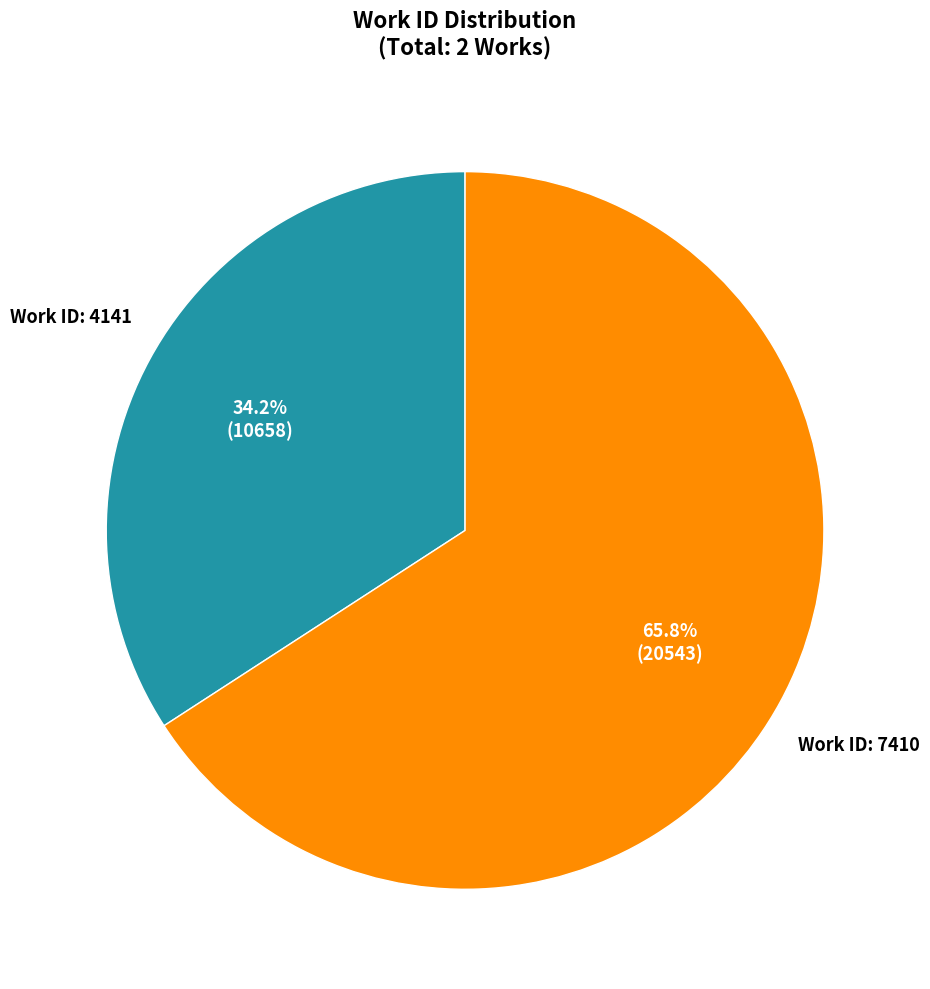

Rank the categories by value from lowest to highest.

Work ID: 4141, Work ID: 7410